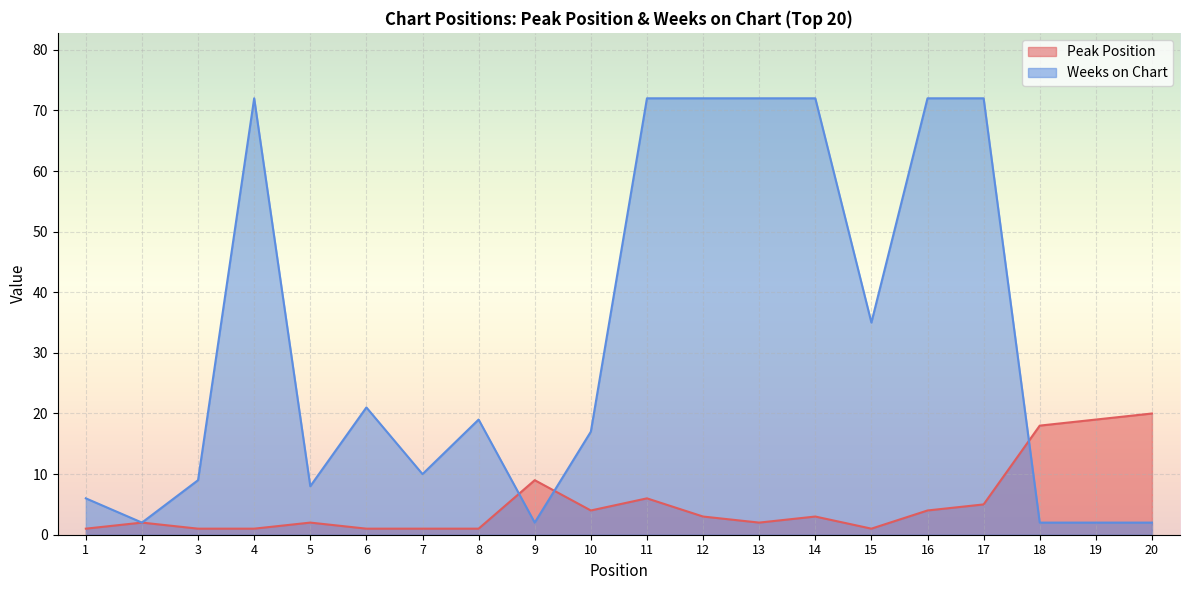

What is the minimum value shown in the chart?

1